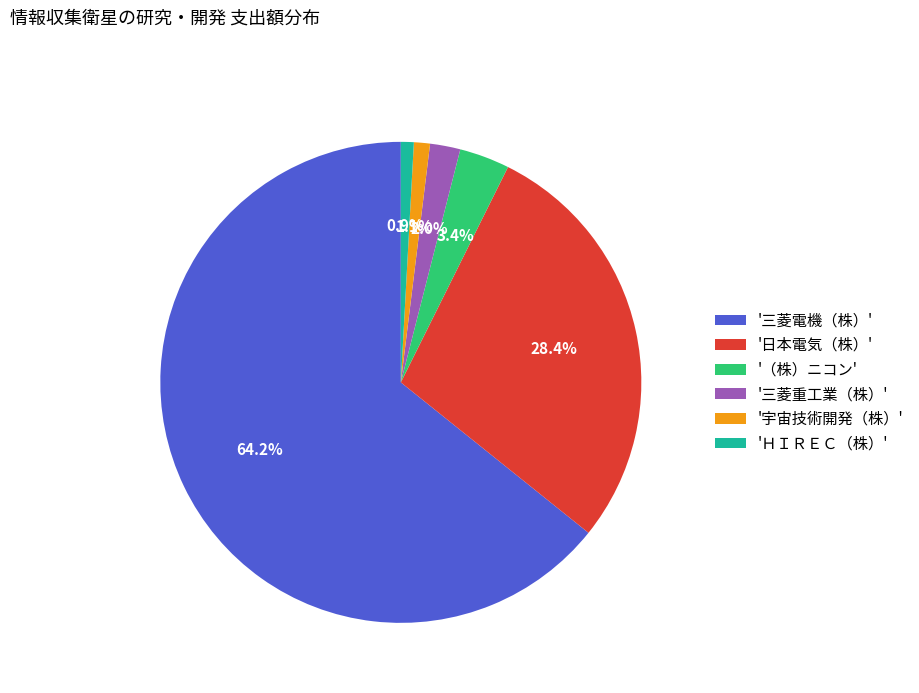

Does any single category account for the majority?

Yes